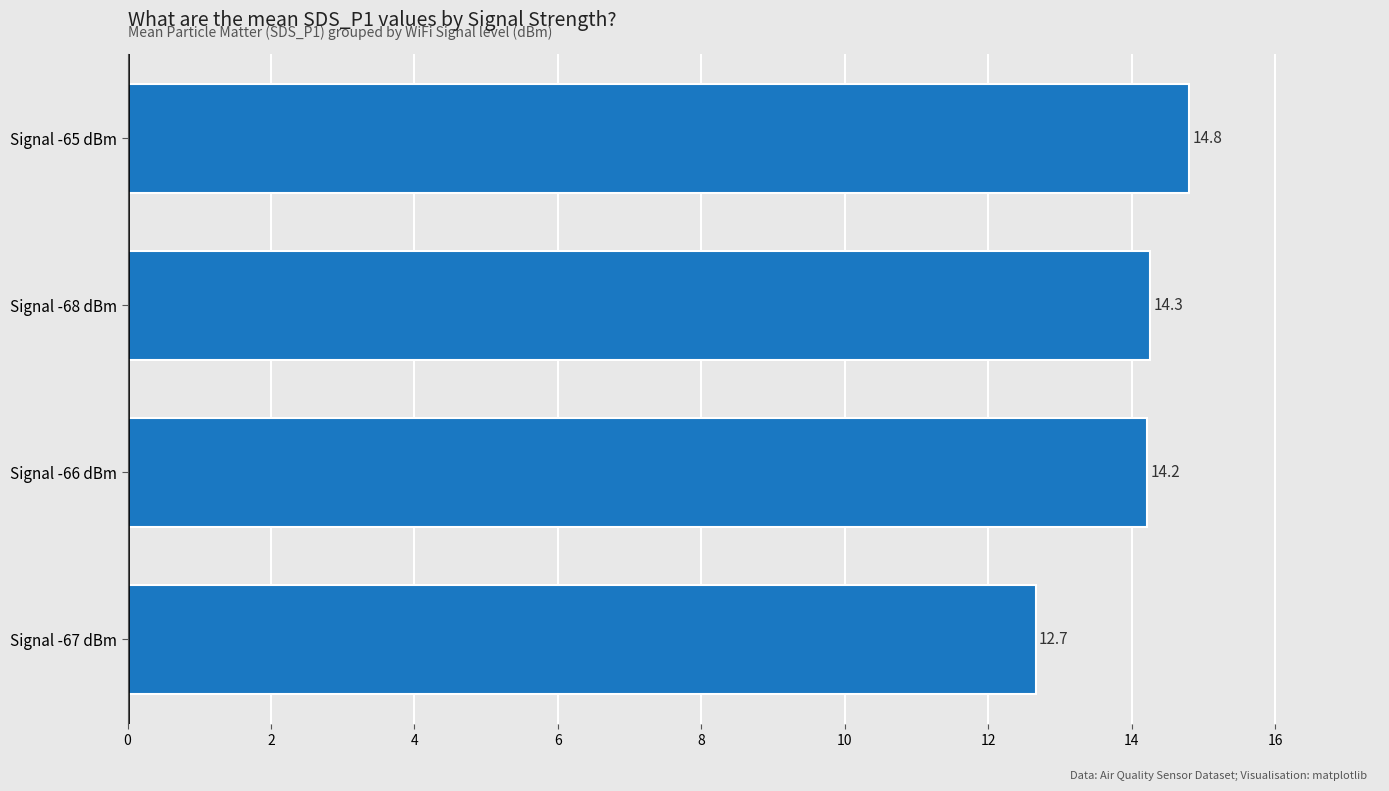

What is the difference between the maximum and second lowest values?

0.6